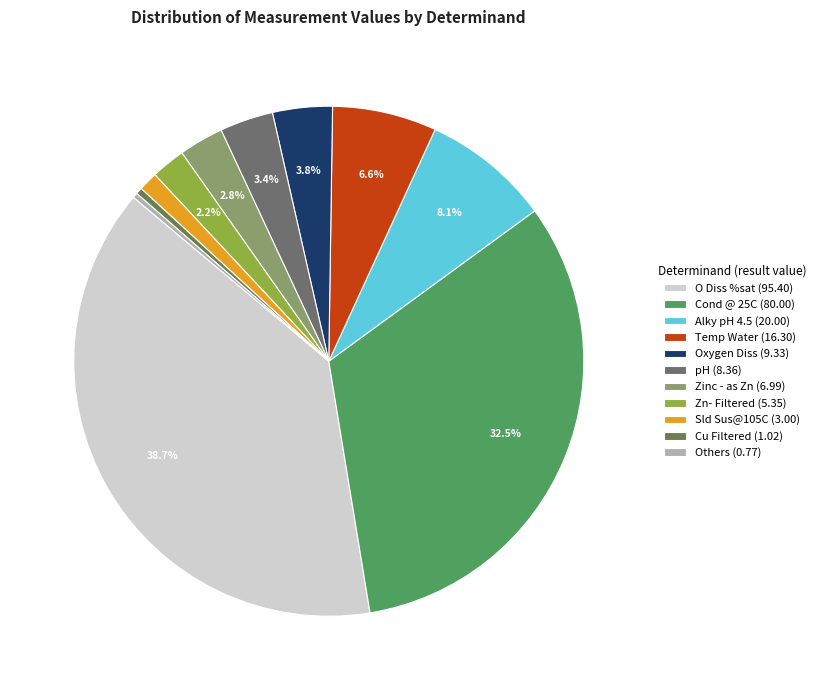

How many segments does this pie chart have?

11